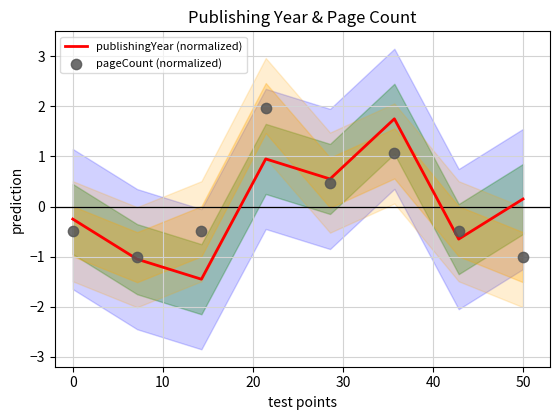

Which series has the largest Y range (max minus min)?

publishingYear (normalized)